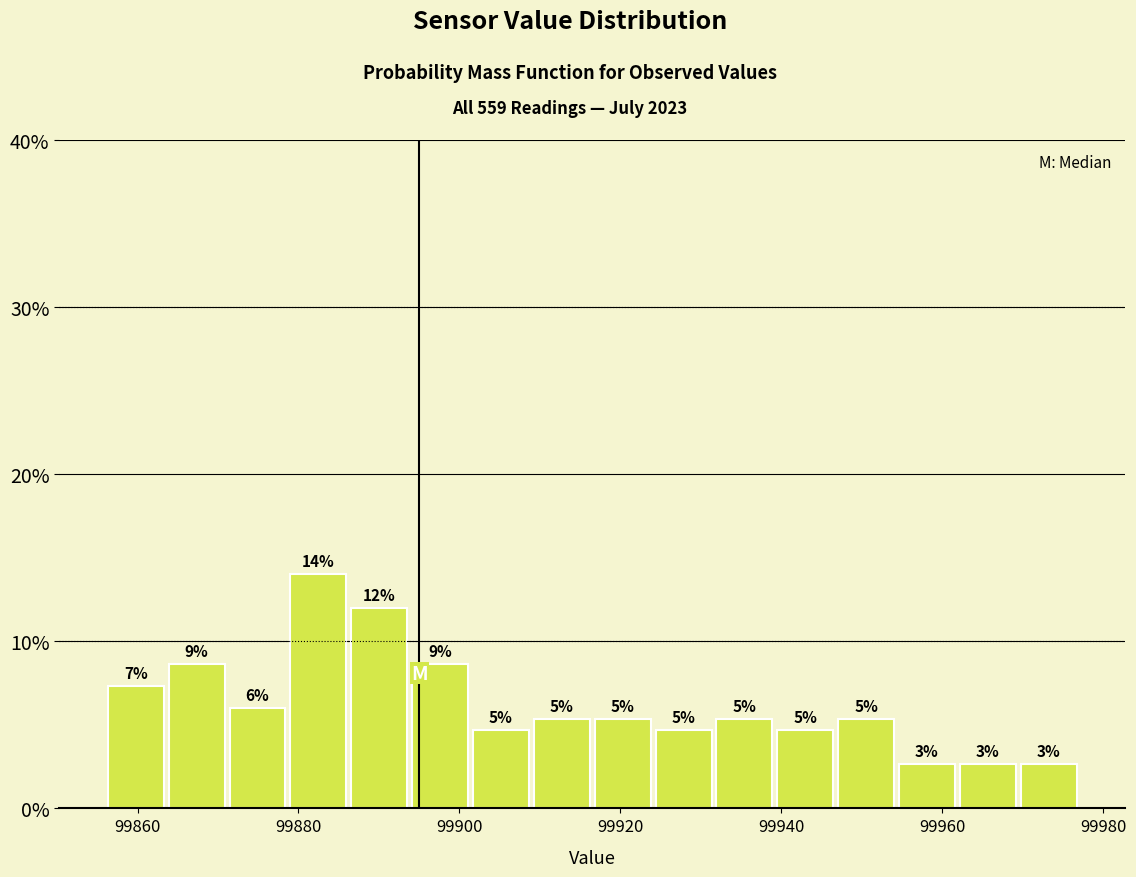

Around what value on the x-axis is the tallest bar? Give the approximate position of its centre, as read against the axis.

99882